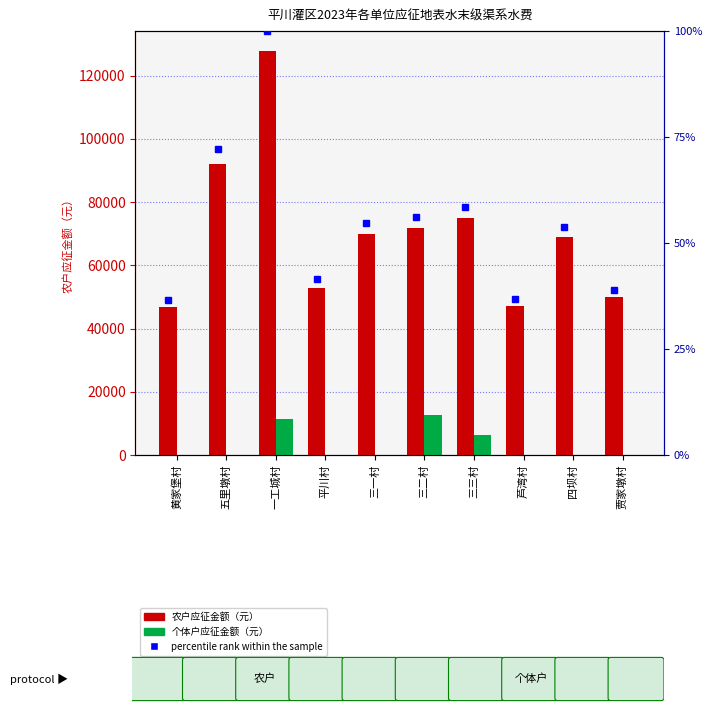

What is the highest value of the 个体户应征金额（元） series?

12596.0